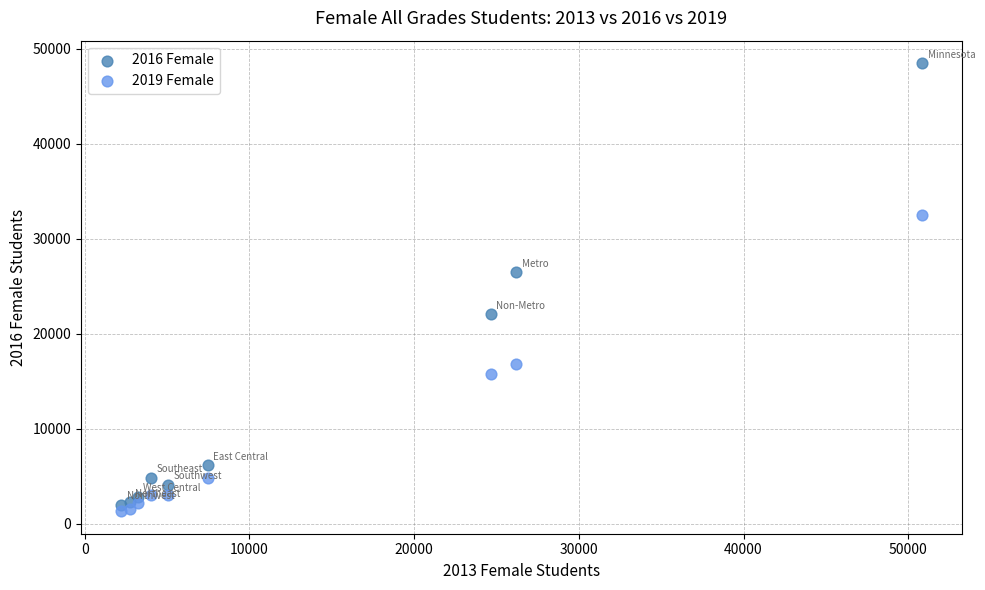

Across all series, what Y value is closest to 24891?

26457